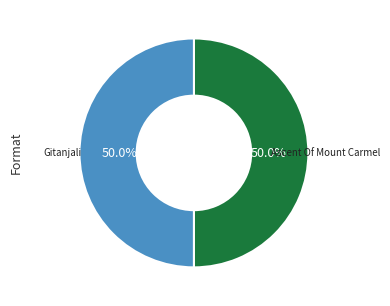

What is the largest slice in the pie chart?

Ascent Of Mount Carmel